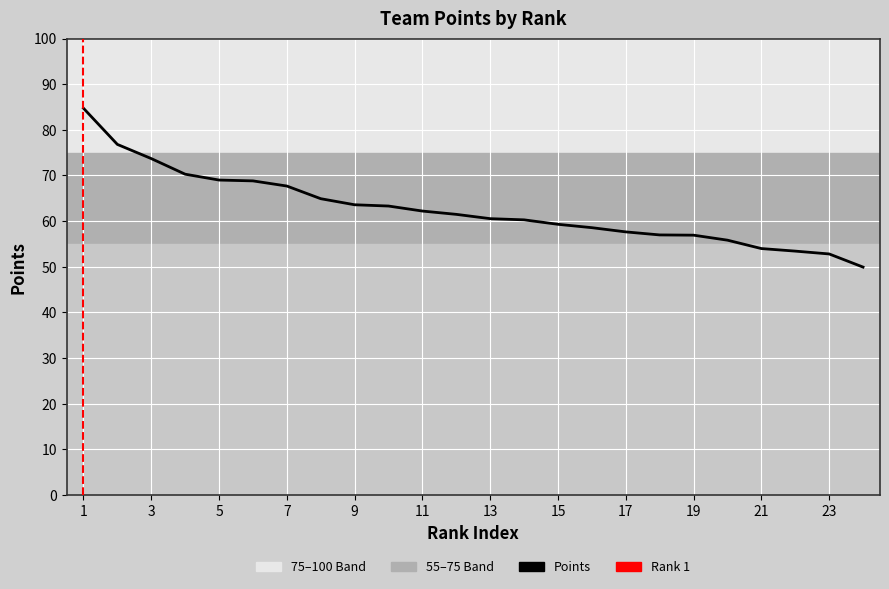

What is the value of the 11th point from the left?

62.2